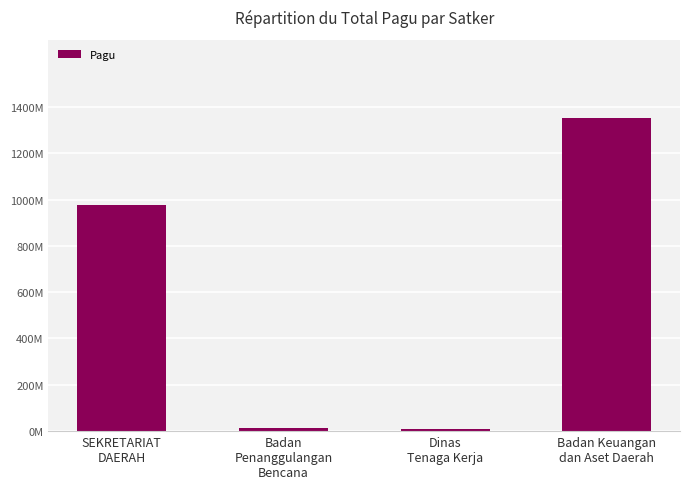

The value at Badan Keuangan
dan Aset Daerah is 1988204311. True or false?

False